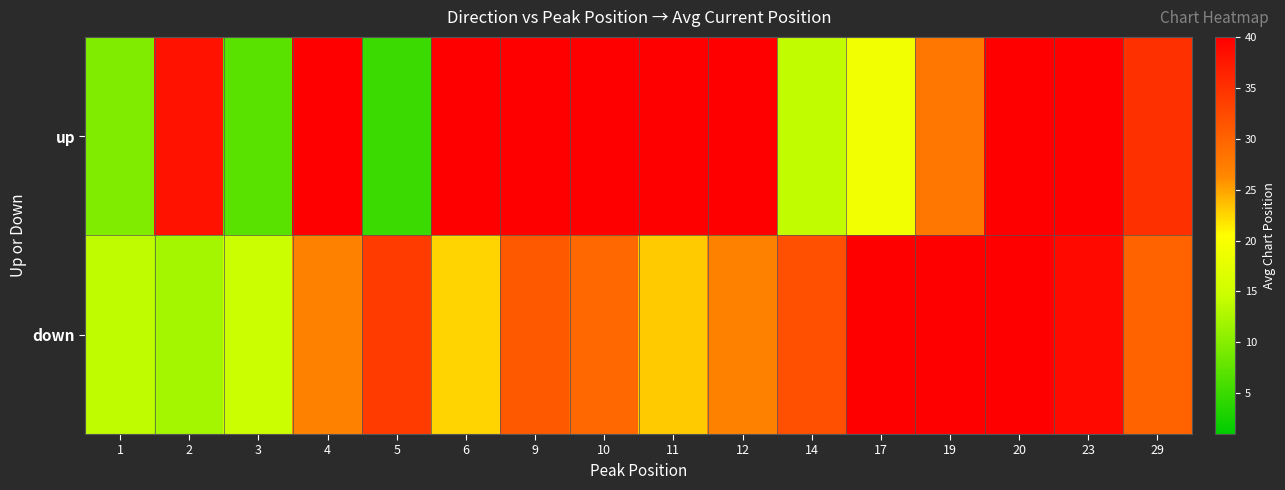

What is the smallest value displayed?

5.0